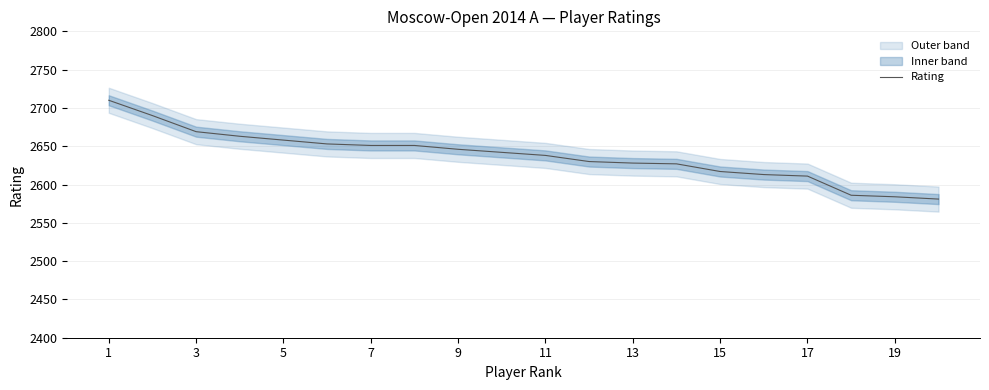

True or false: there are more than 2 points higher than both neighbors.

False